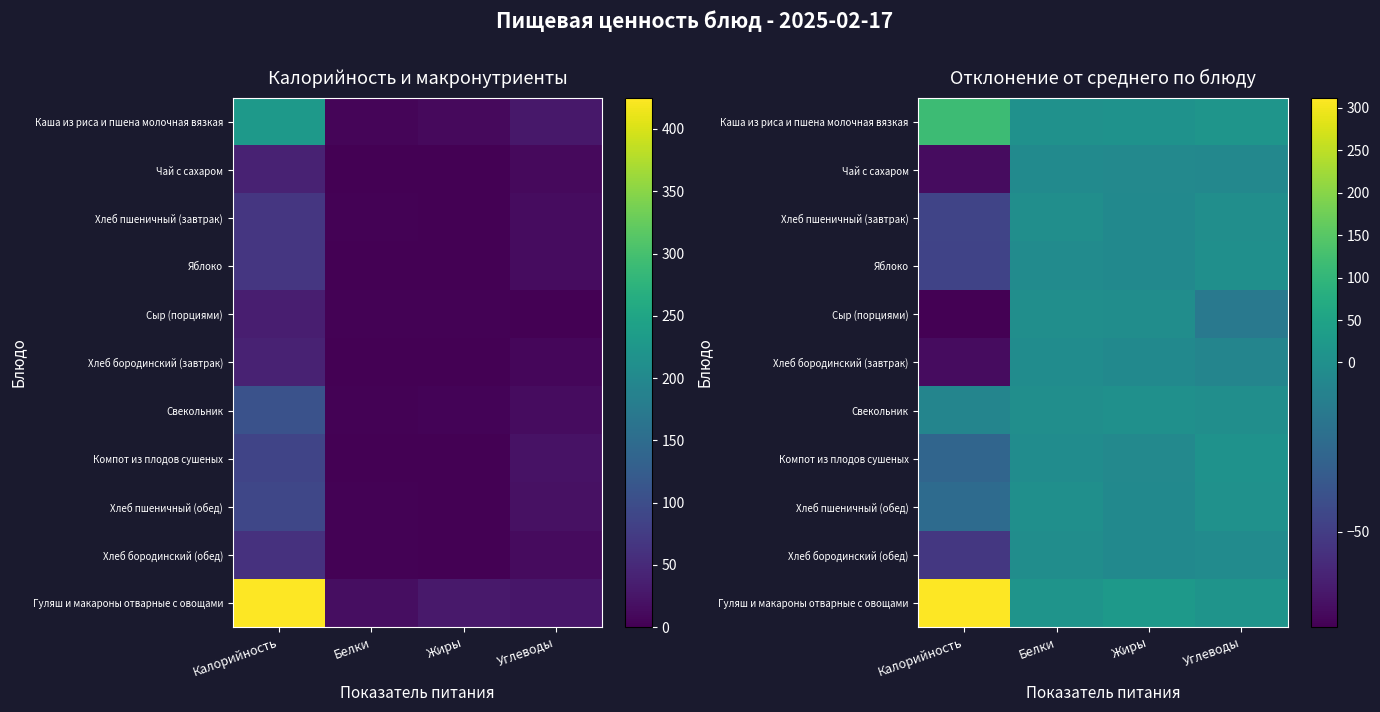

At how many categories does at least one series exceed 184?

1